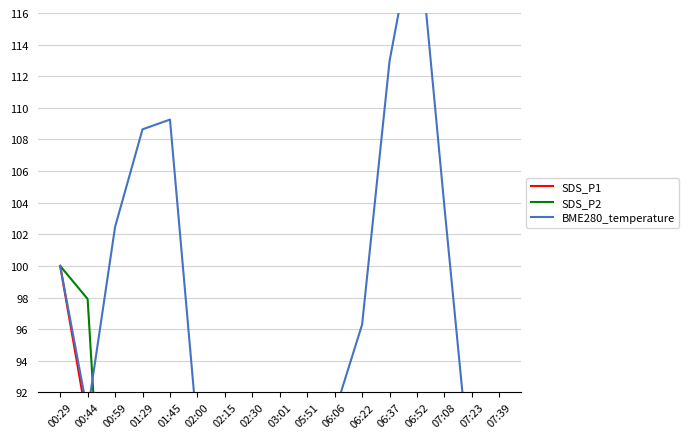

List the series in order of their peak value, highest first.

BME280_temperature, SDS_P1, SDS_P2